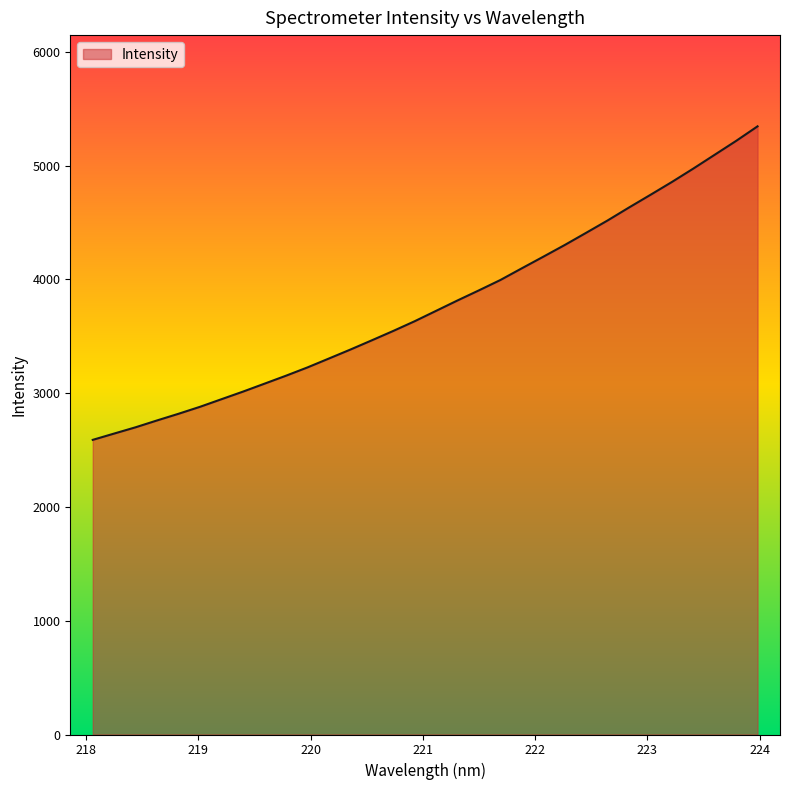

True or false: the data has more than 2 interior local peaks.

False